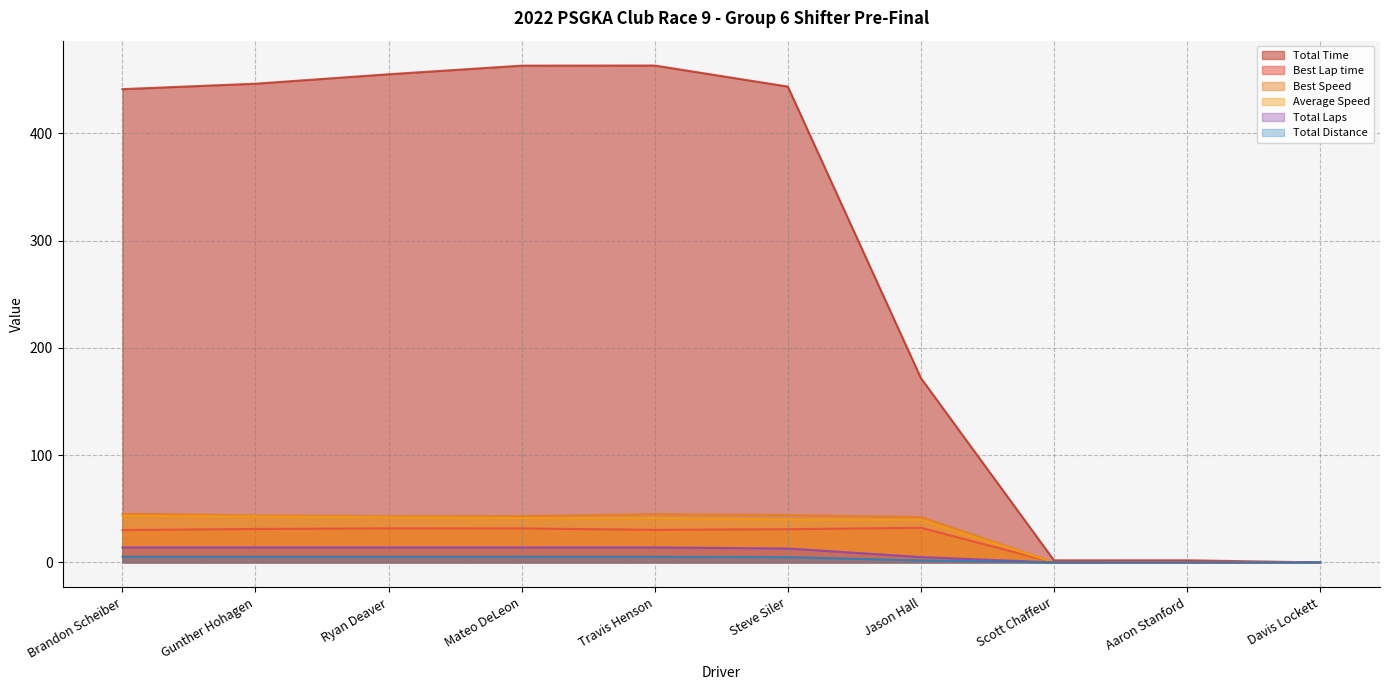

At which category does the chart reach its minimum across all series?

Davis Lockett